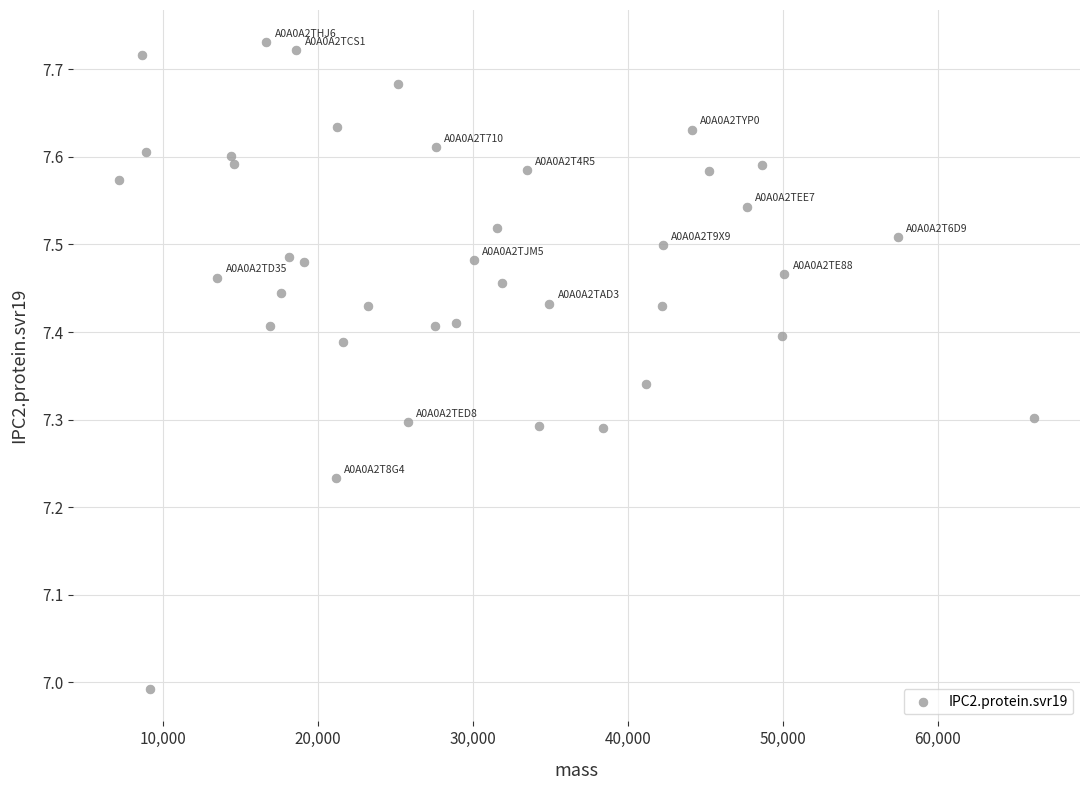

What is the range of Y values (max minus min)?

0.7